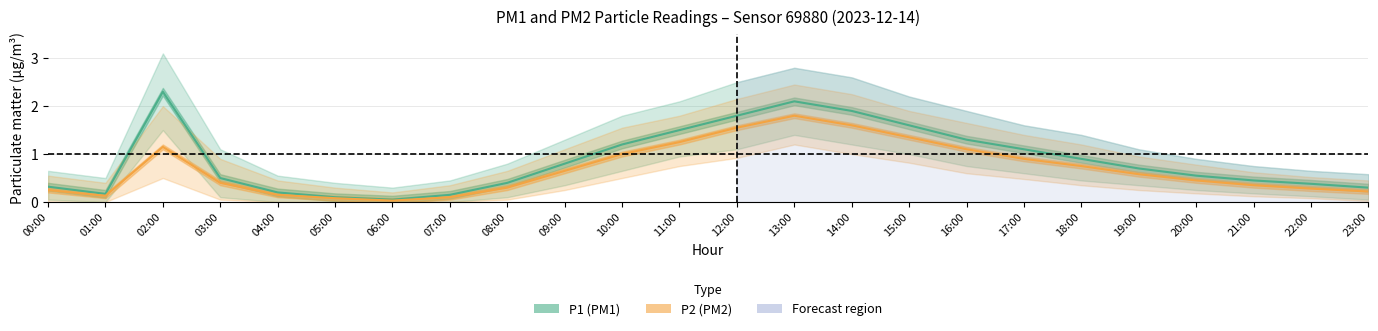

The P1 series shows 0.8 at 11:00. True or false?

False